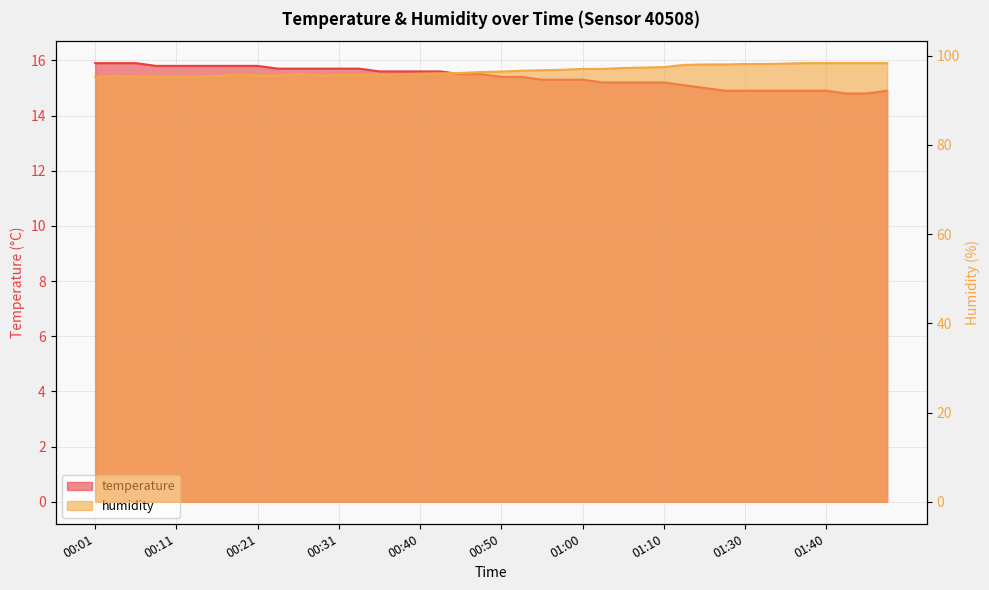

What is the maximum value shown in the chart?

98.3